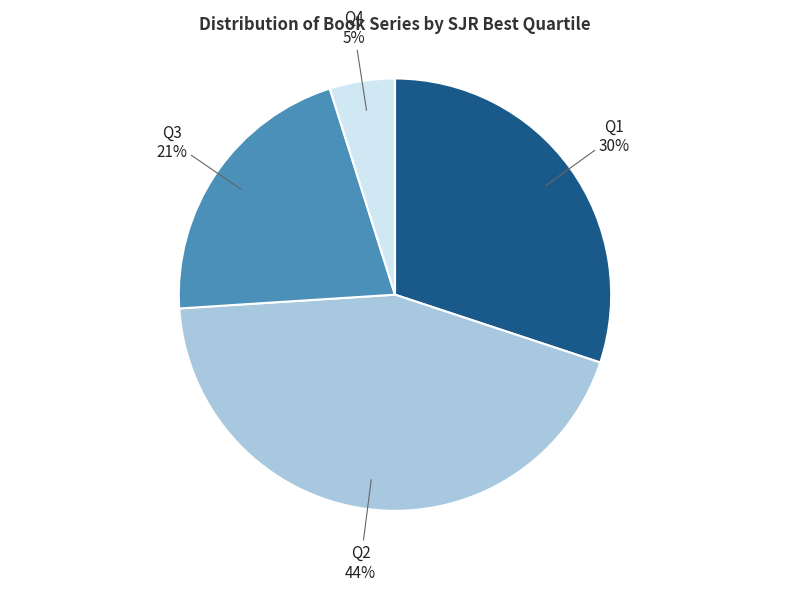

The Q2 slice represents 56% of the pie. True or false?

False